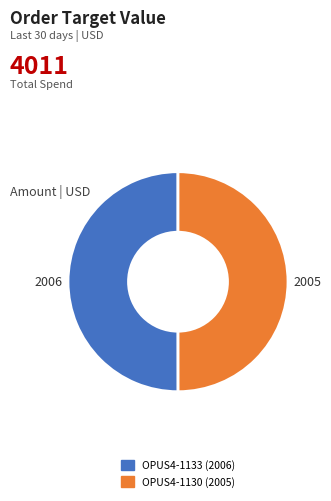

Approximately how many times larger is the value at OPUS4-1130 compared to OPUS4-1133?

1.0